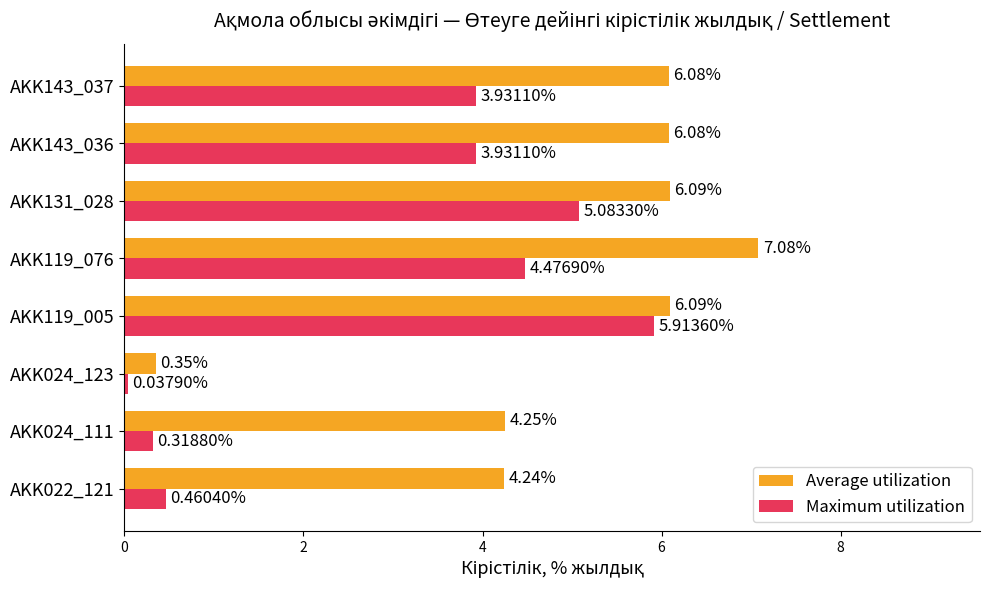

Is the value of Average utilization at AKK143_036 greater than the value of Maximum utilization at AKK143_037?

Yes